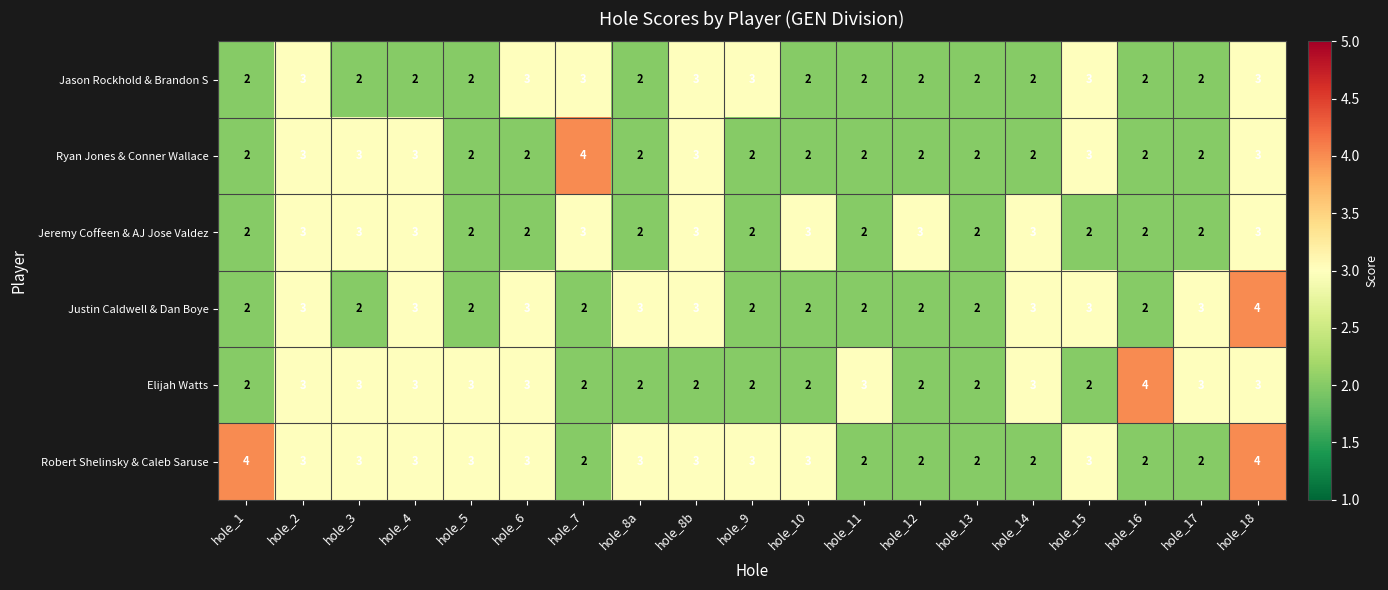

At which category is the sum across all series the highest?

hole_18